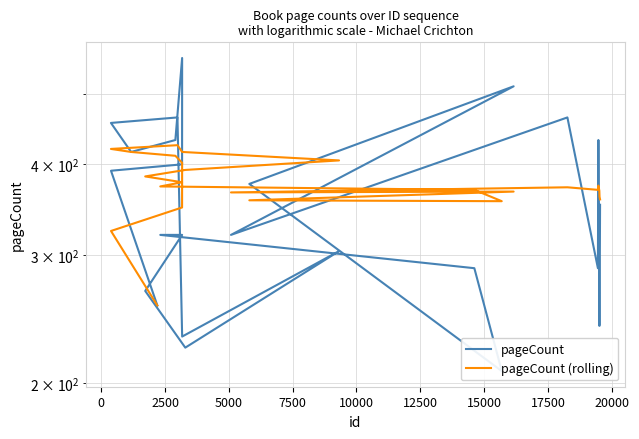

What is the minimum value for pageCount?

208